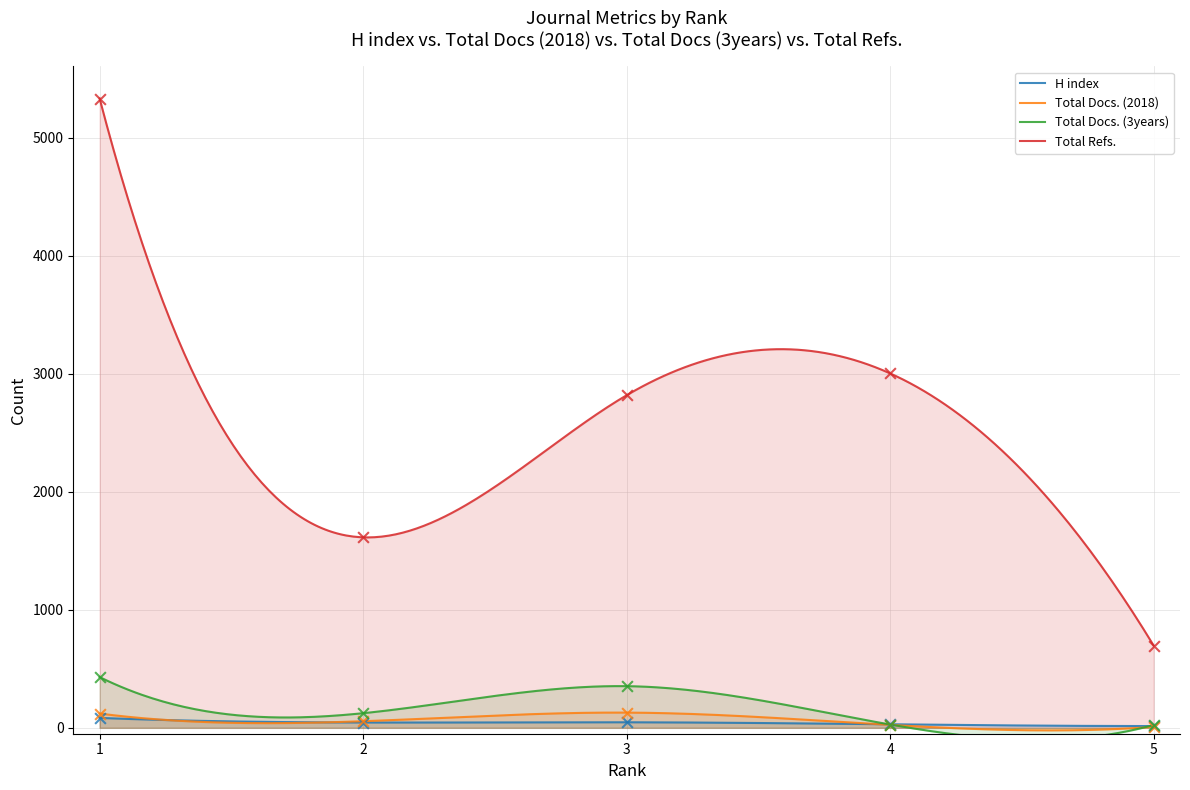

Which series reaches the maximum Y coordinate?

Total Refs.